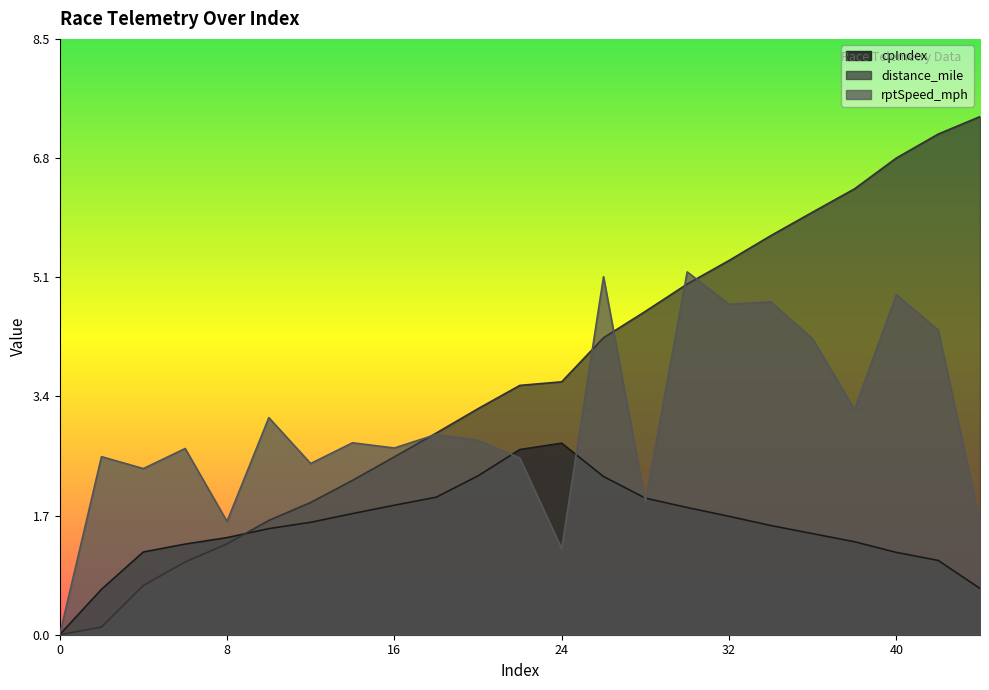

Reading right to left, list all the values displayed in this chart.

cpIndex: 44=0.7	42=1.1	40=1.2	38=1.3	36=1.4	34=1.6	32=1.7	30=1.8	28=2.0	26=2.3	24=2.7	22=2.6	20=2.3	18=2.0	16=1.8	14=1.7	12=1.6	10=1.5	8=1.4	6=1.3	4=1.2	2=0.6	0=0.0
distance_mile: 44=7.4	42=7.2	40=6.8	38=6.4	36=6.0	34=5.7	32=5.3	30=5.0	28=4.6	26=4.2	24=3.6	22=3.6	20=3.2	18=2.9	16=2.5	14=2.2	12=1.9	10=1.6	8=1.3	6=1.0	4=0.7	2=0.1	0=0.0
rptSpeed_mph: 44=1.6	42=4.4	40=4.9	38=3.2	36=4.2	34=4.8	32=4.7	30=5.2	28=1.9	26=5.1	24=1.2	22=2.5	20=2.8	18=2.9	16=2.7	14=2.7	12=2.4	10=3.1	8=1.6	6=2.7	4=2.4	2=2.5	0=0.0